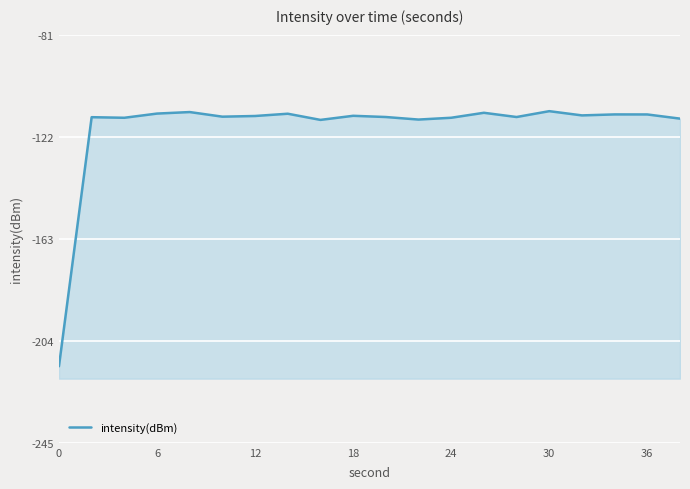

What is the average value?

-118.4